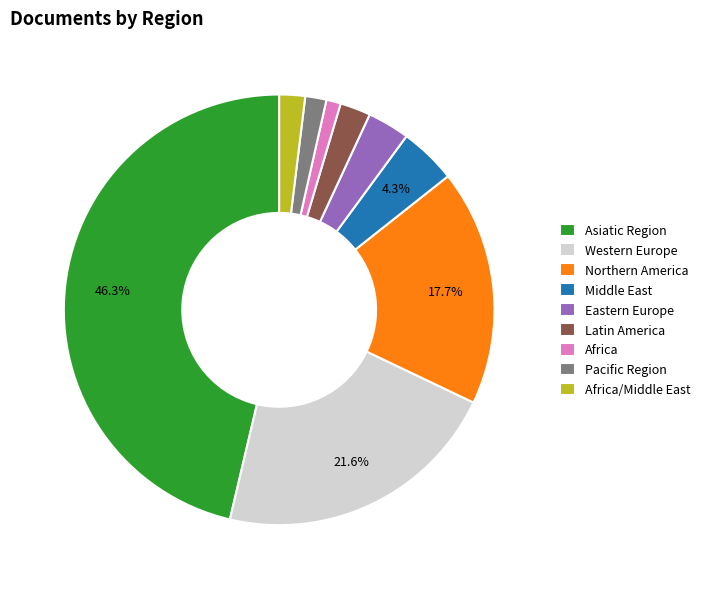

Between Pacific Region and Middle East, which is larger?

Middle East